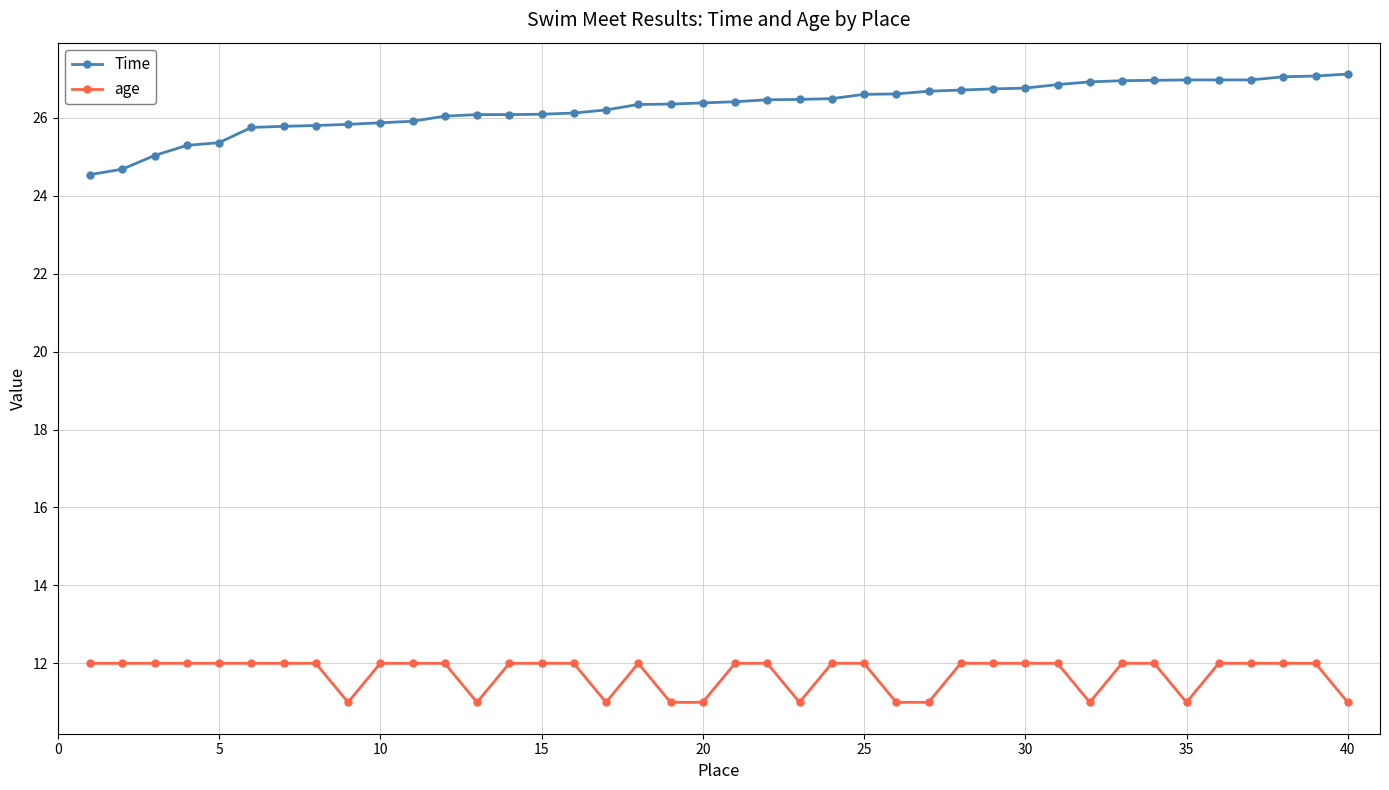

True or false: Time and age cross at least once.

False